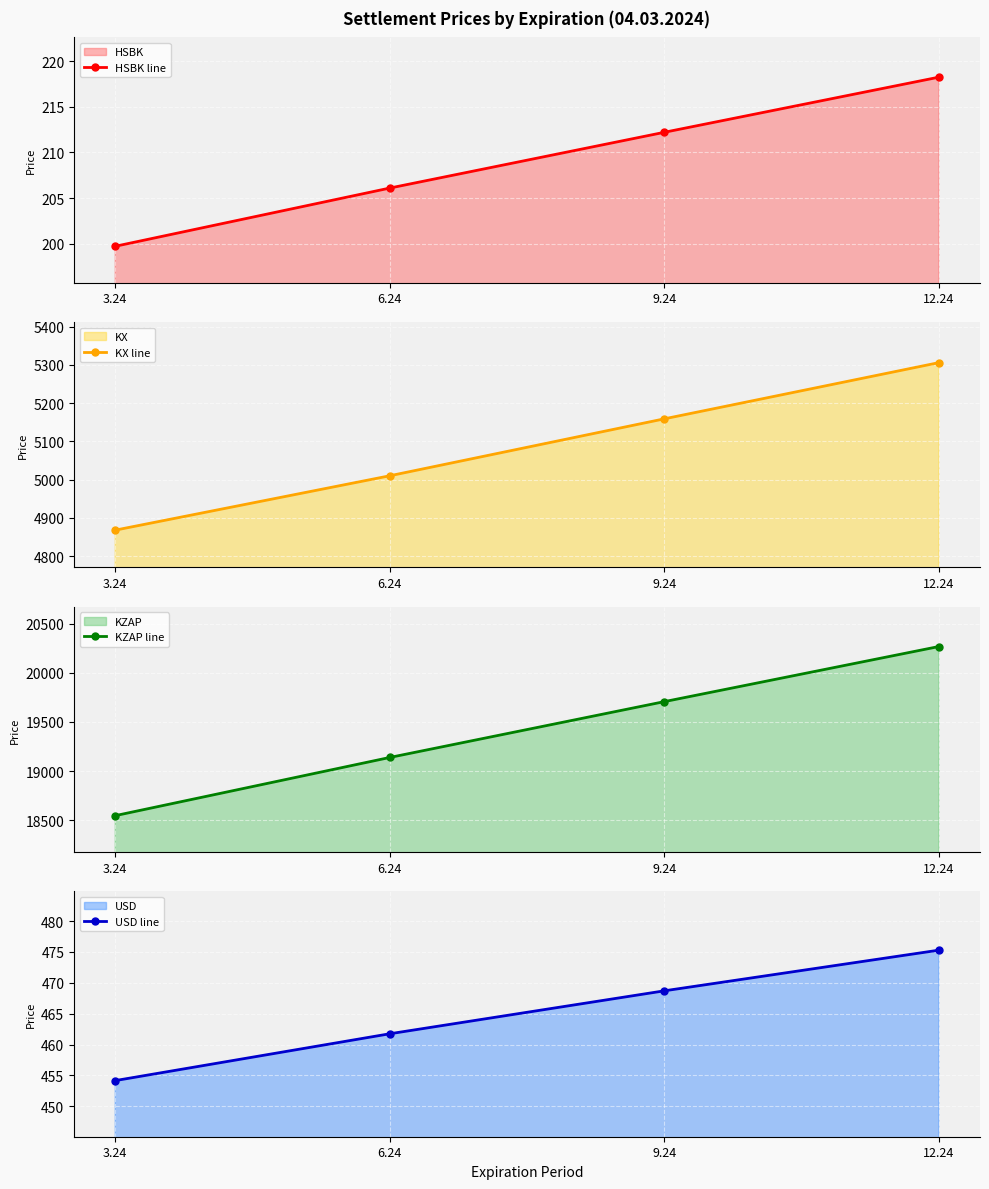

What is the difference between the maximum and minimum values in the KX line series?

438.2